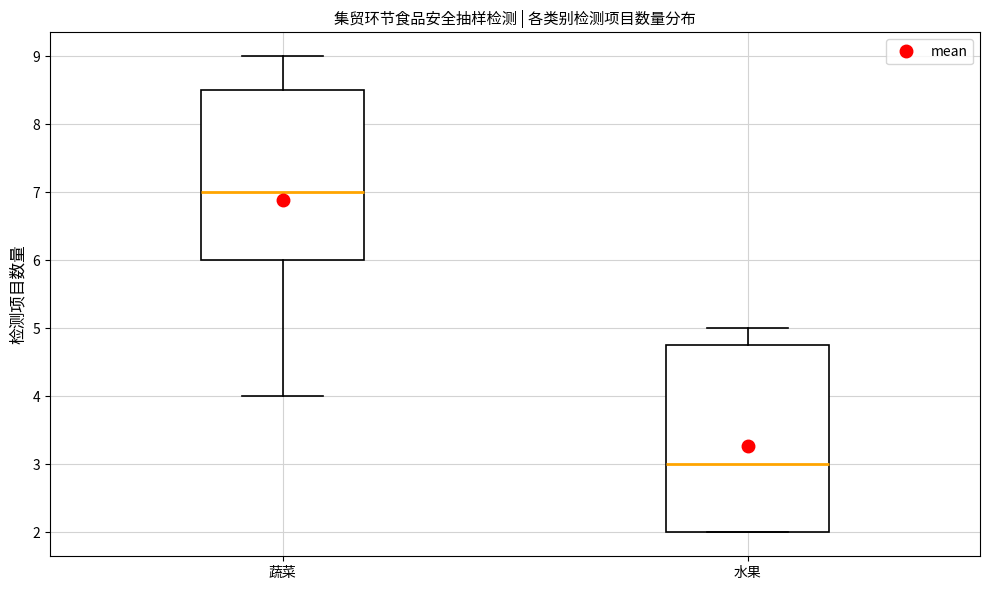

Reading left to right, read every box against the y-axis: the position of its median line, the range the box covers, and the ends of its whiskers. The values are not printed on the chart, so give them approximately, as read against the axis.

蔬菜: median 7.0, box 6.0 to 8.5, whiskers 4.0 to 9.0
水果: median 3.0, box 2.0 to 4.8, whiskers 2.0 to 5.0